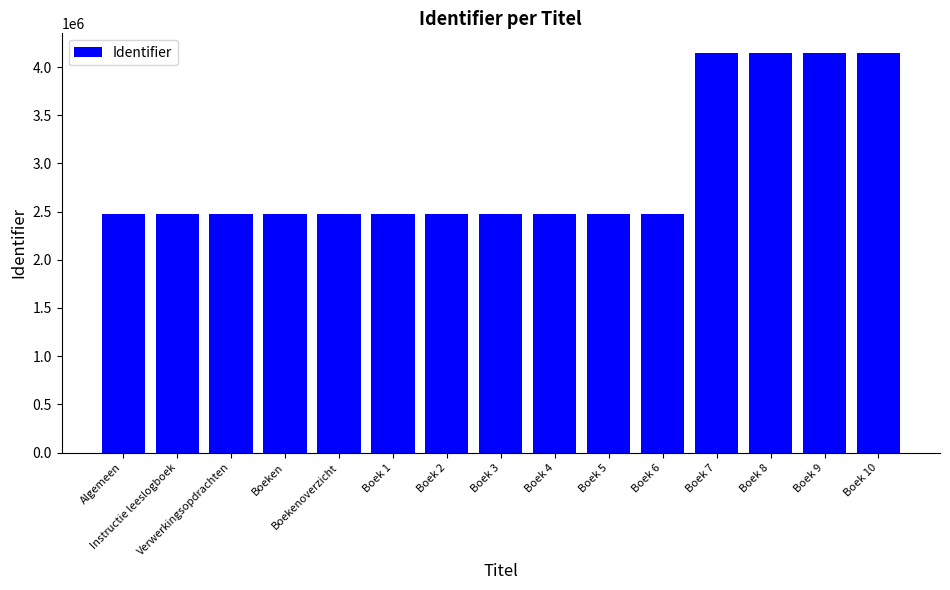

How many categories are shown in the chart?

15